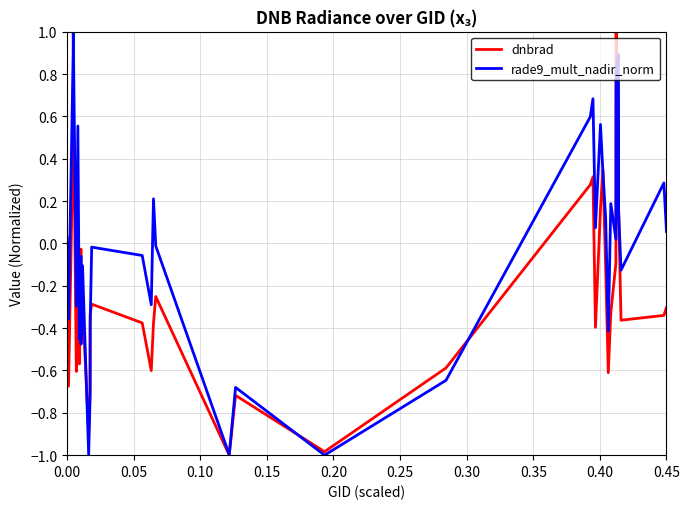

What is the greatest value displayed?

1.0